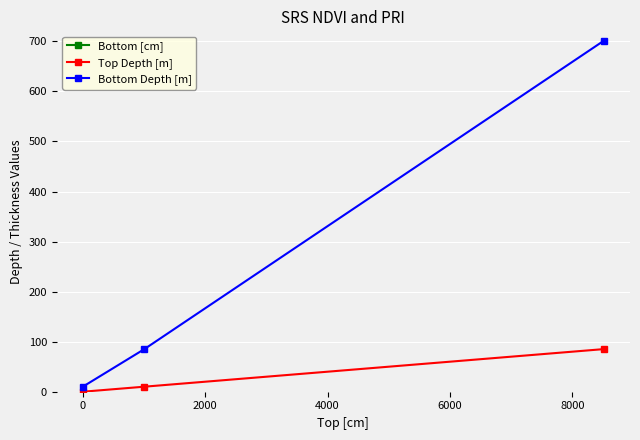

What is the maximum value for Bottom Depth [m]?

701.4